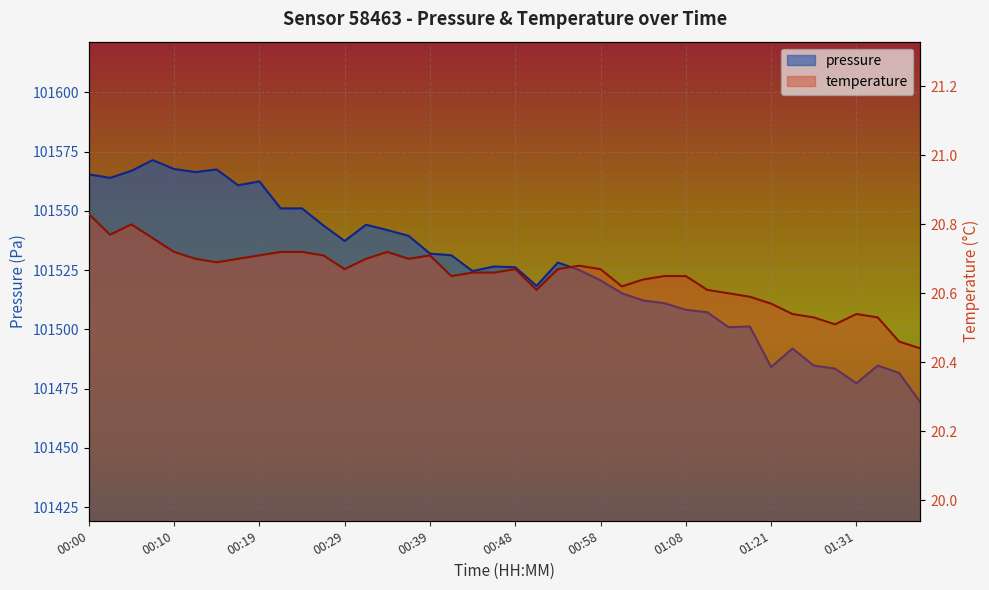

List the labels in order of pressure value, smallest first.

01:39, 01:31, 01:36, 01:28, 01:21, 01:26, 01:34, 01:24, 01:16, 01:19, 01:14, 01:08, 01:05, 01:03, 01:01, 00:51, 00:58, 00:44, 00:56, 00:48, 00:46, 00:53, 00:41, 00:39, 00:29, 00:36, 00:34, 00:27, 00:31, 00:22, 00:24, 00:17, 00:19, 00:02, 00:00, 00:12, 00:05, 00:14, 00:10, 00:07